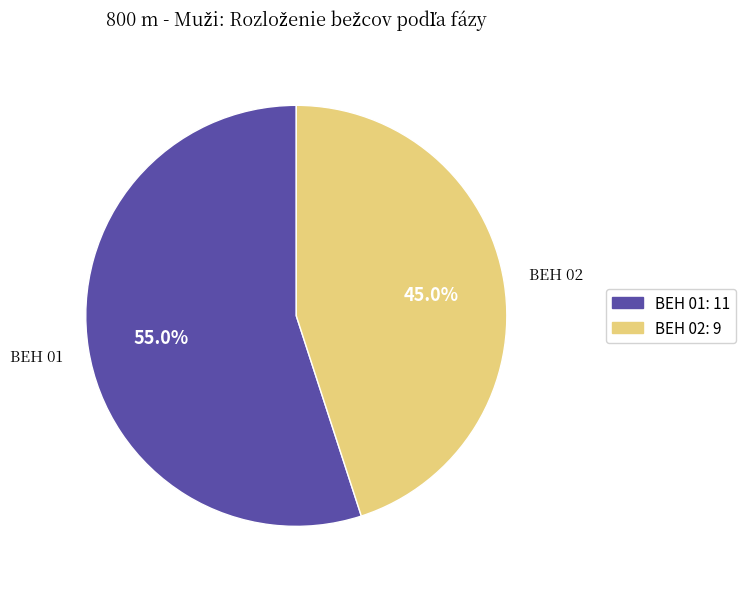

Rank the categories by value from highest to lowest.

BEH 01: 11, BEH 02: 9